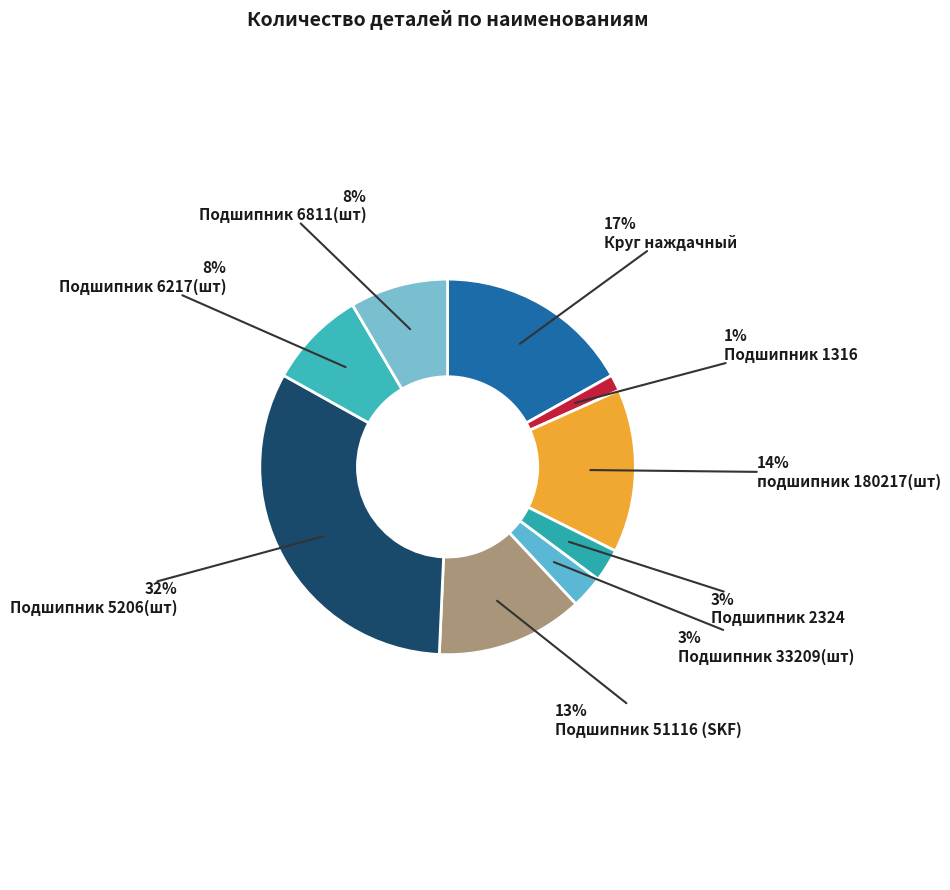

Count the number of slices in the pie.

9